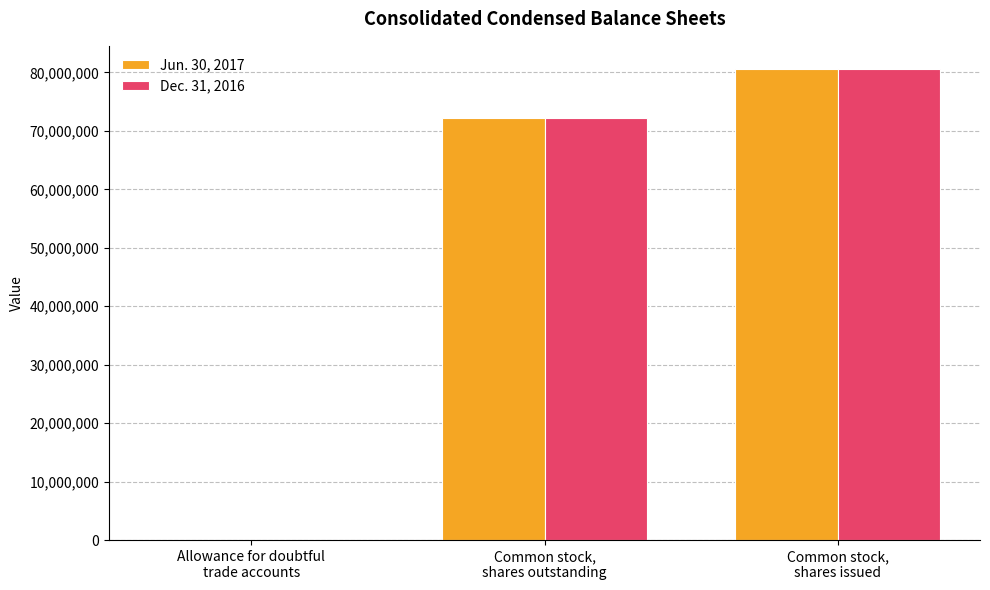

Reading right to left, list all the values displayed in this chart.

Jun. 30, 2017: 80533536	72249924	8434
Dec. 31, 2016: 80533536	72166969	9183